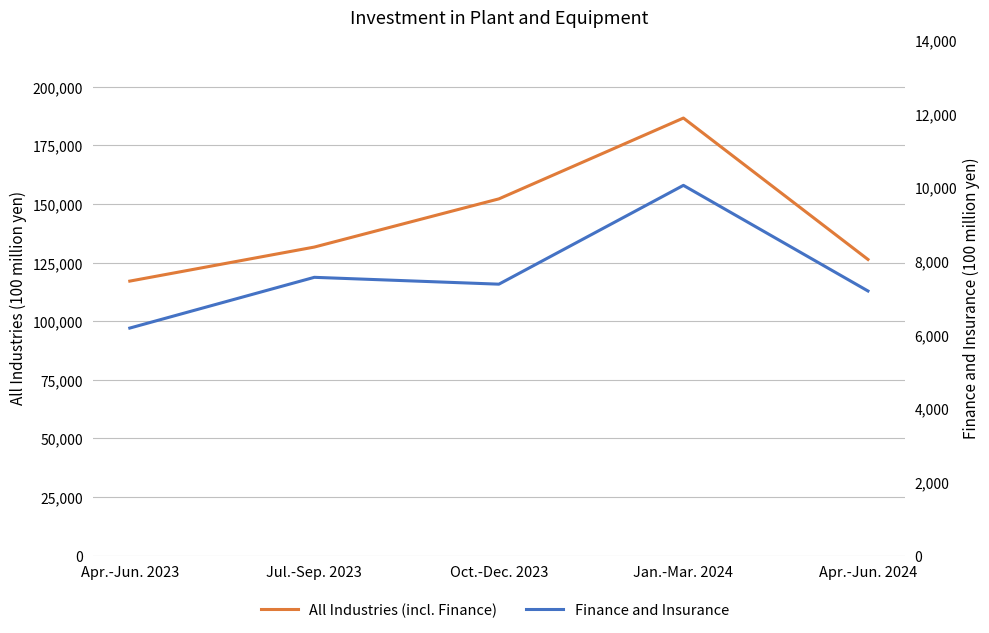

True or false: Finance and Insurance and All Industries (incl. Finance) intersect in this chart.

False